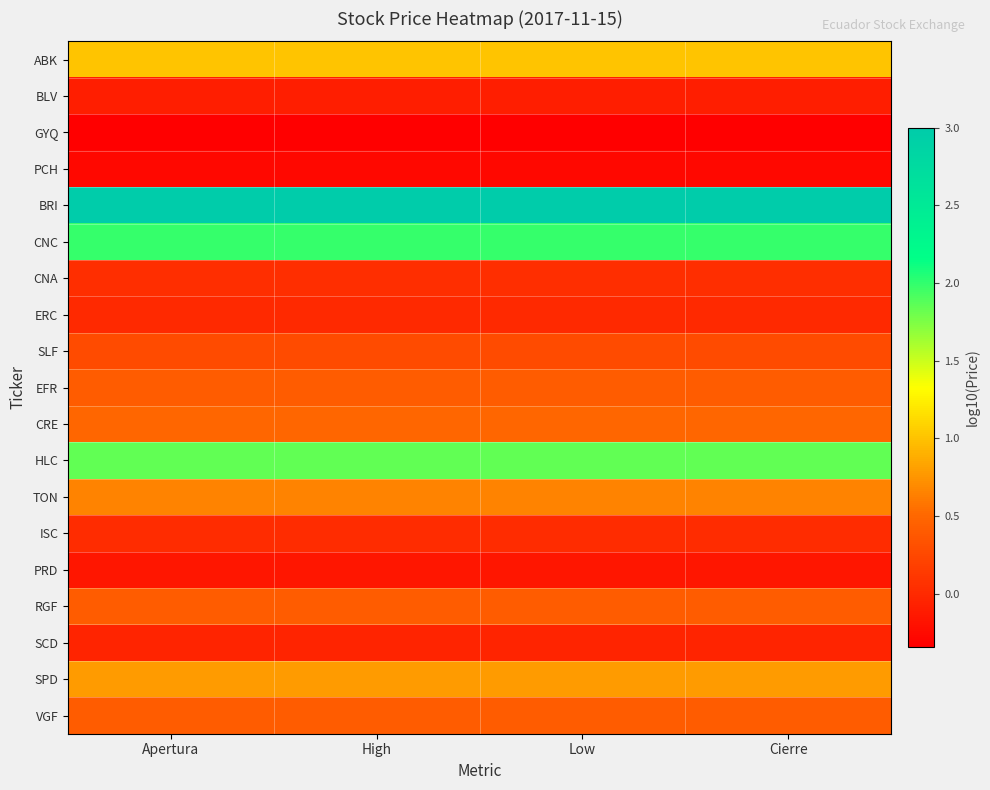

What is the spread (max minus min) of values at Apertura?

3.3